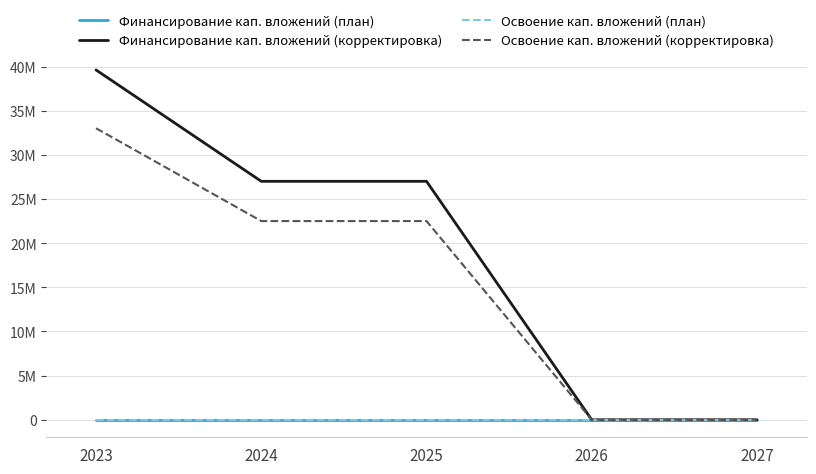

What is the average value of the Финансирование кап. вложений (корректировка) series?

18722245